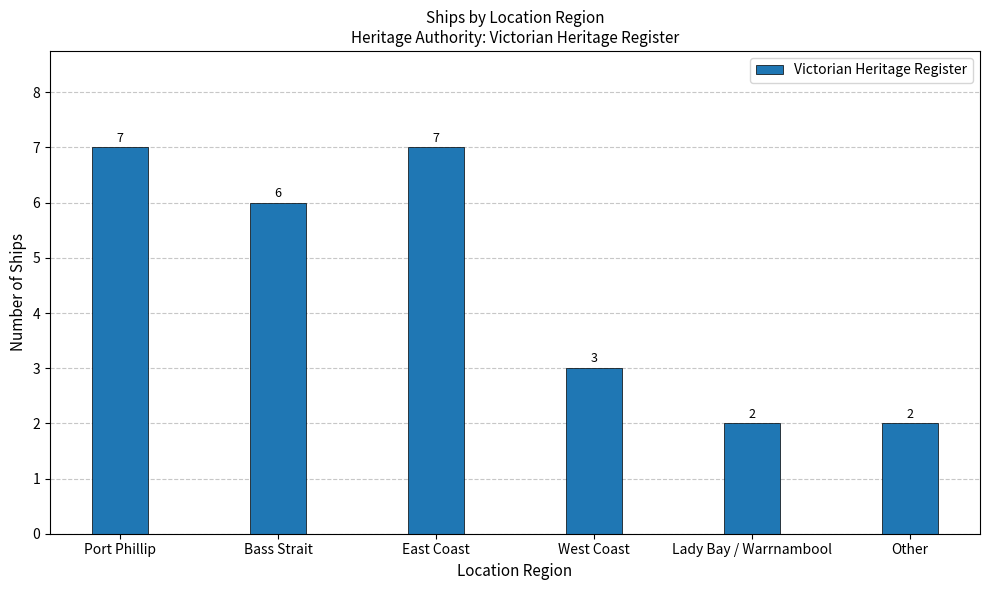

True or false: the data shows 7 at East Coast.

True